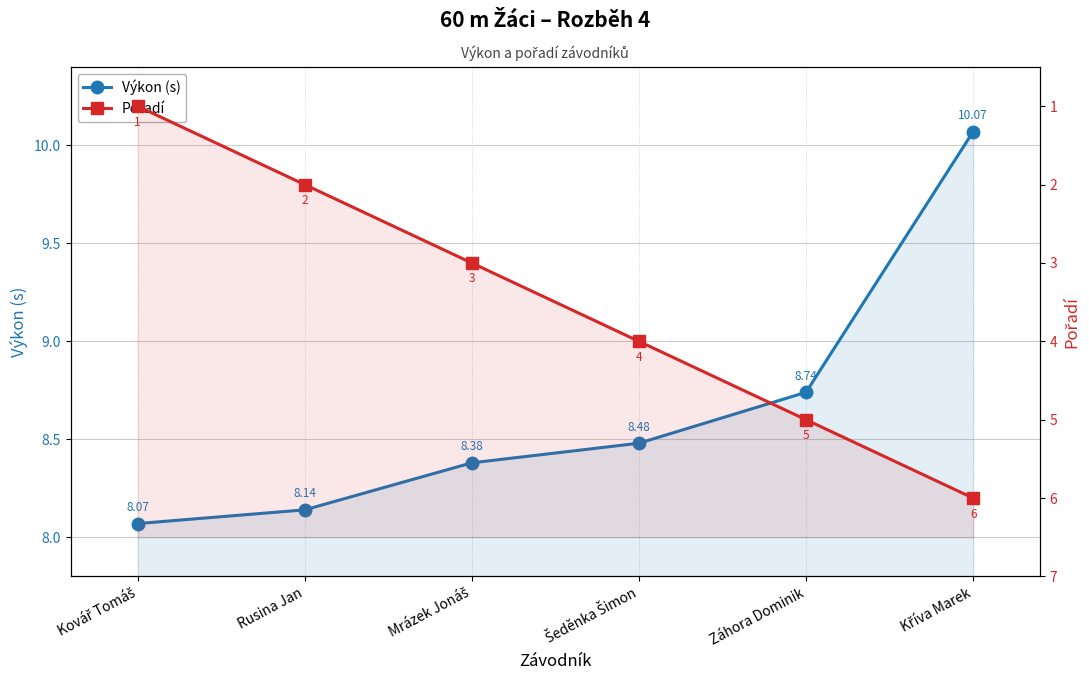

Rank the categories by Výkon (s) value from lowest to highest.

Kovář Tomáš, Rusina Jan, Mrázek Jonáš, Šeděnka Šimon, Záhora Dominik, Kříva Marek